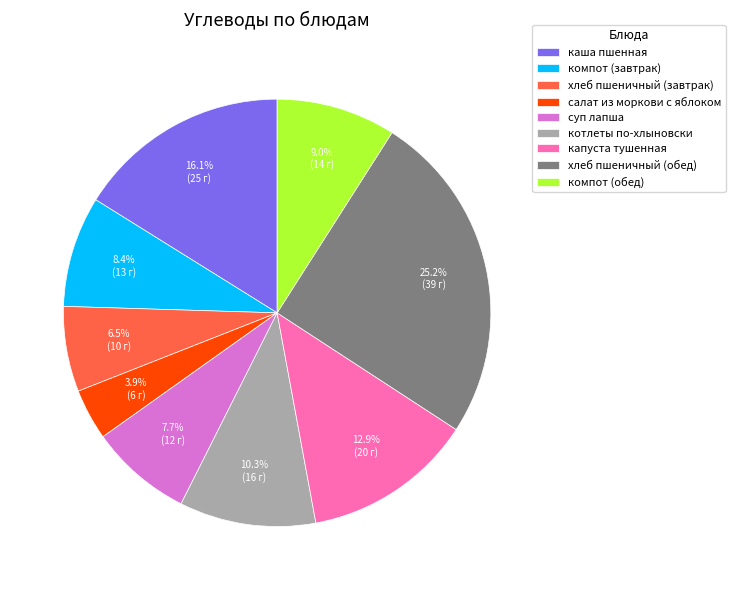

Which has a higher value, компот (завтрак) or котлеты по-хлыновски?

котлеты по-хлыновски